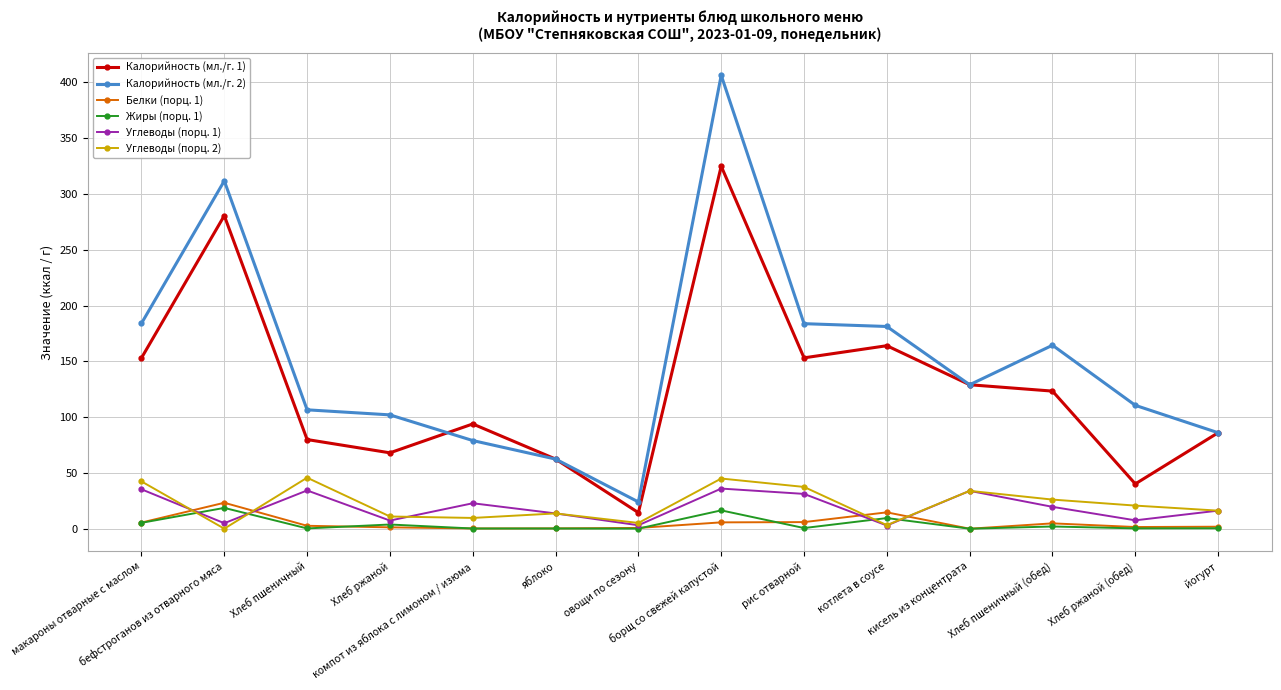

True or false: Калорийность (мл./г. 2) has more than 2 points higher than both neighbors.

True